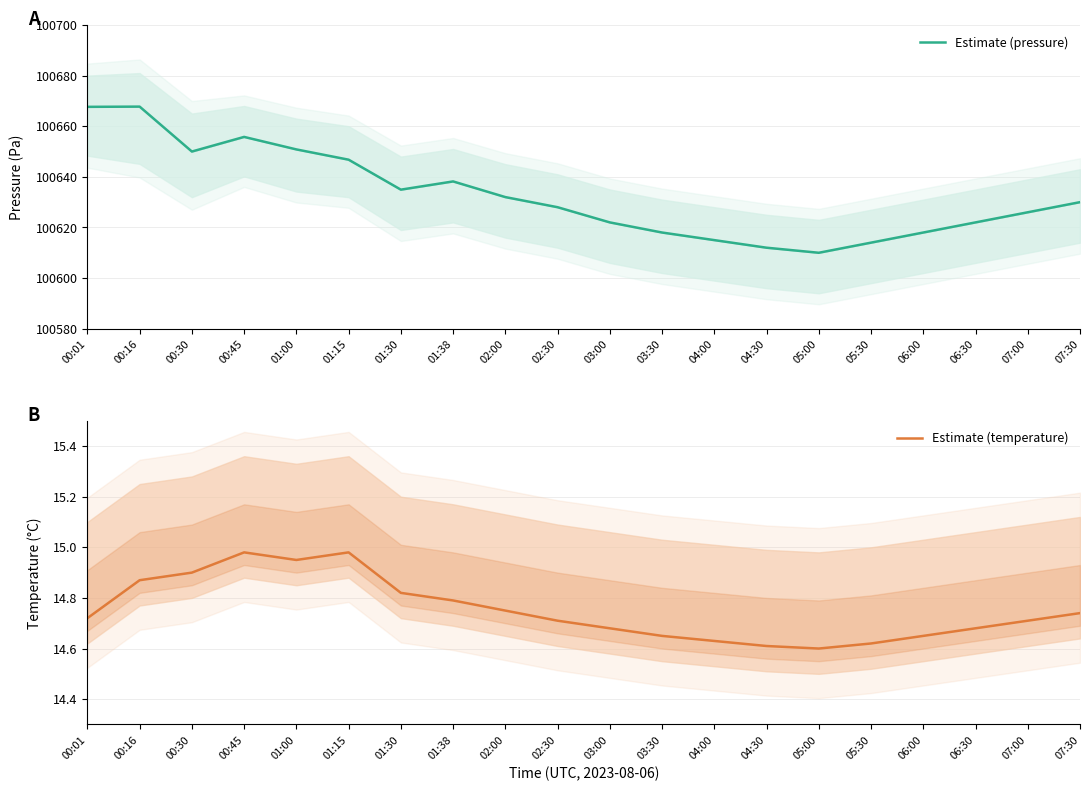

List the labels in order of Estimate (pressure) value, largest first.

00:16, 00:01, 00:45, 01:00, 00:30, 01:15, 01:38, 01:30, 02:00, 07:30, 02:30, 07:00, 03:00, 06:30, 03:30, 06:00, 04:00, 05:30, 04:30, 05:00